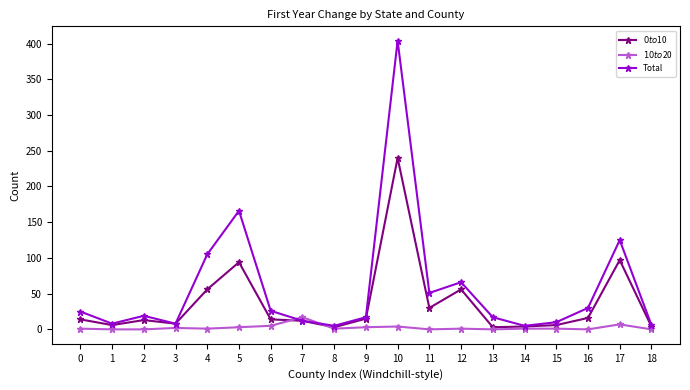

Rank the series by their average value, from lowest to highest.

$10 to $20, $0 to $10, Total